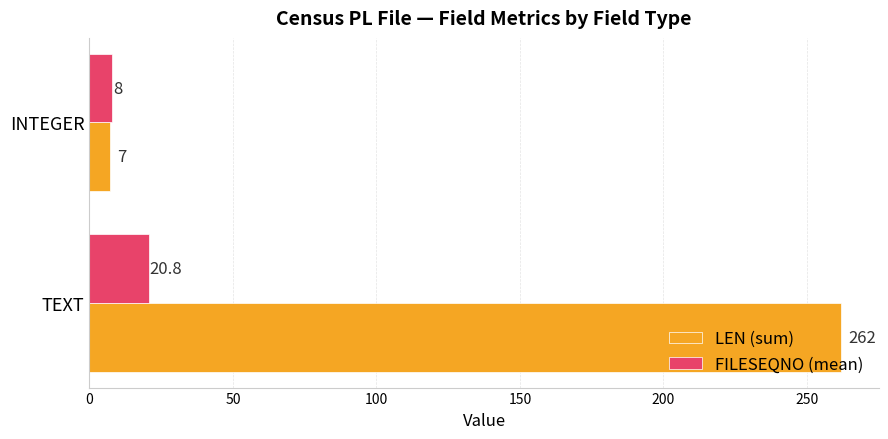

Which category has the lowest value in the FILESEQNO (mean) series?

INTEGER